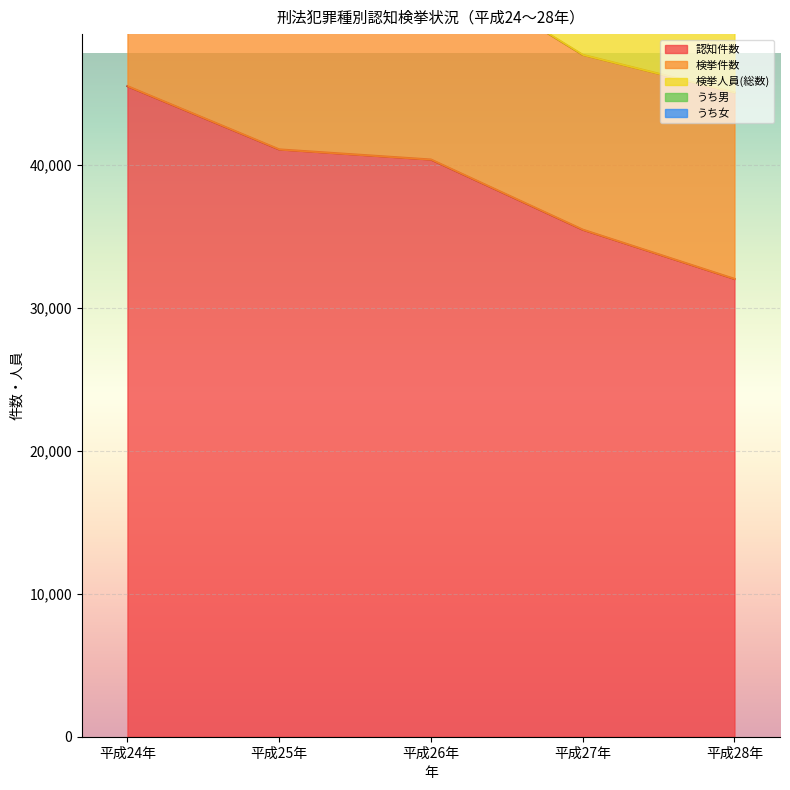

True or false: 検挙件数 and 認知件数 intersect in this chart.

False